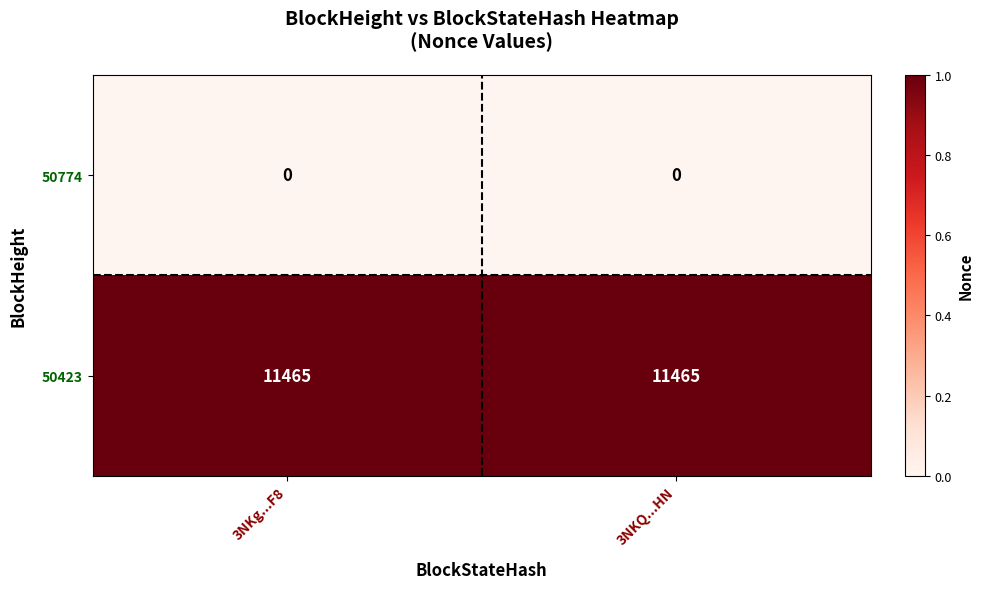

True or false: 50423 has a value of 11465 at 3NKg...F8.

True